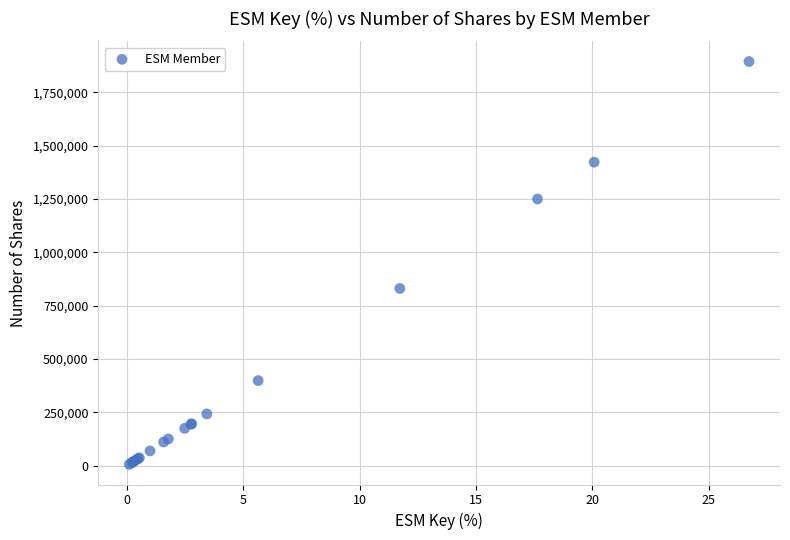

What Y value in the scatter plot is closest to 950425?

830750